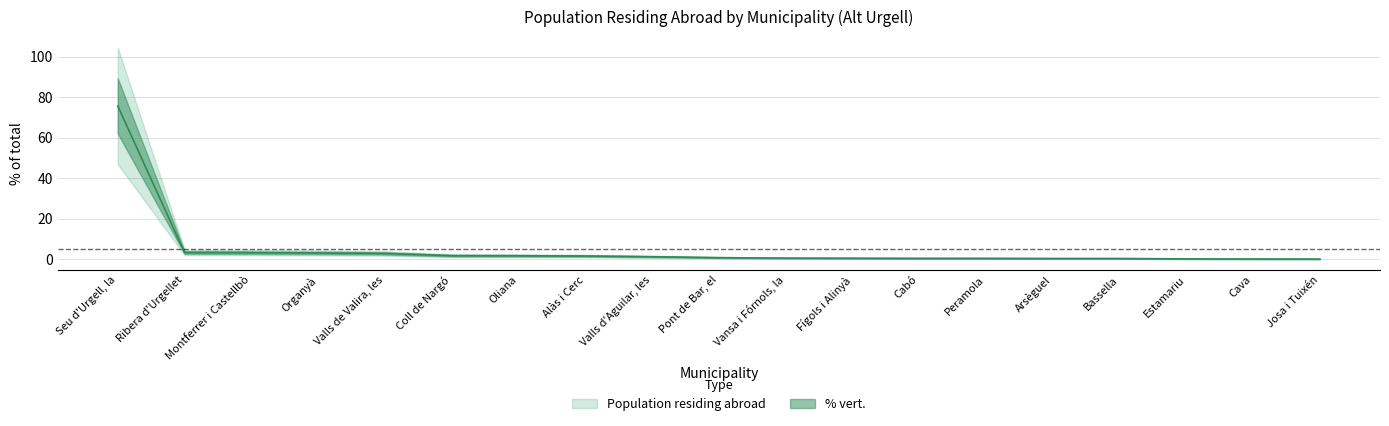

Rank the categories by value from highest to lowest.

Seu d'Urgell, la, Ribera d'Urgellet, Montferrer i Castellbò, Organyà, Valls de Valira, les, Coll de Nargó, Oliana, Alàs i Cerc, Valls d'Aguilar, les, Pont de Bar, el, Vansa i Fórnols, la, Fígols i Alinyà, Cabó, Peramola, Arsèguel, Bassella, Estamariu, Cava, Josa i Tuixén